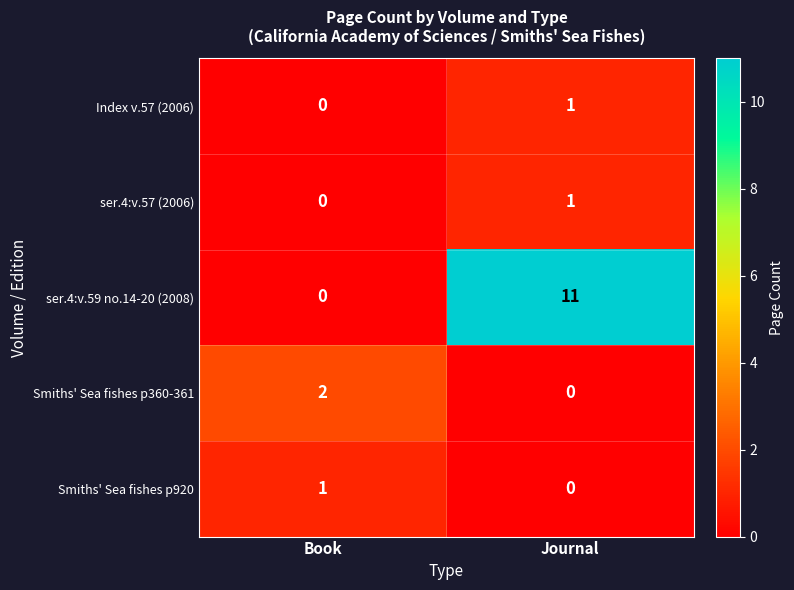

List the labels in order of ser.4:v.57 (2006) value, smallest first.

Book, Journal